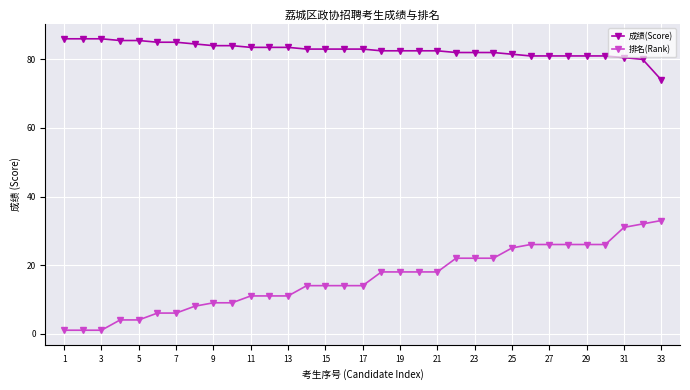

What is the value of the 成绩(Score) point at the 33rd from the left?

74.0